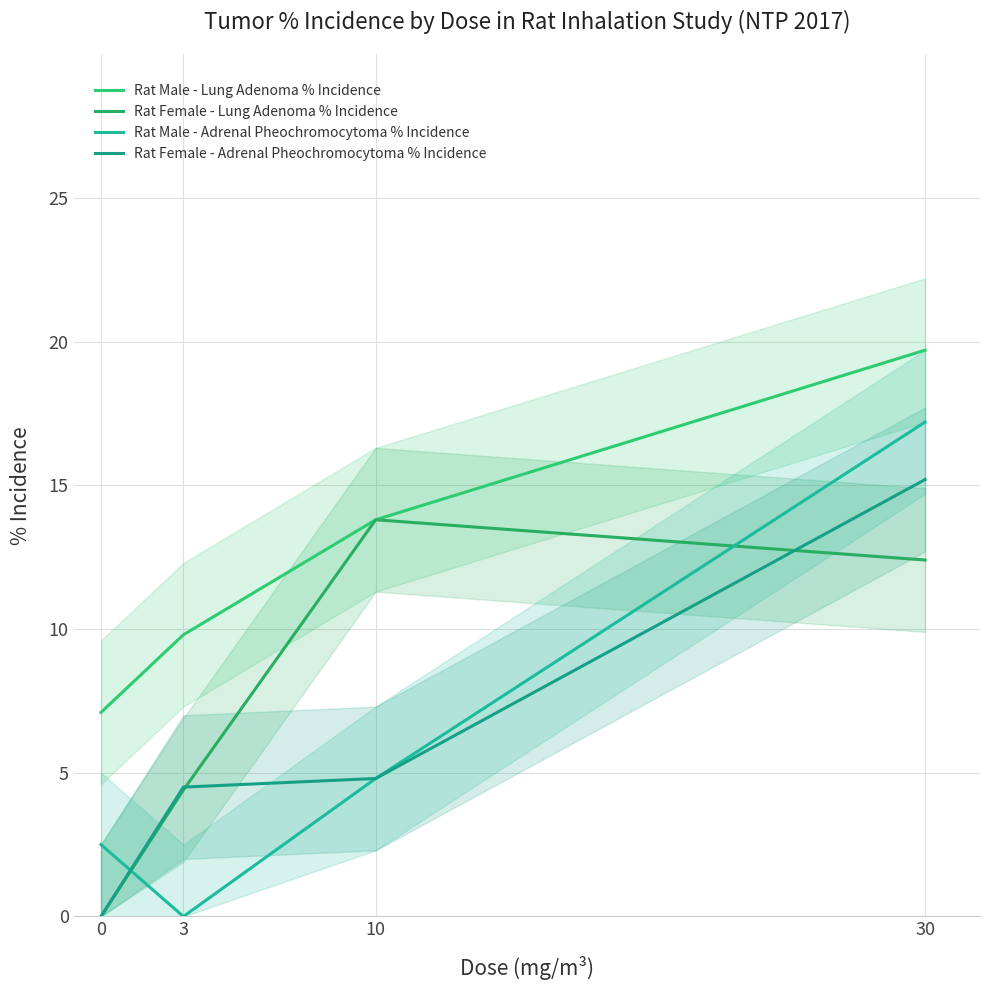

What is the spread (max minus min) of values at 10?

9.0